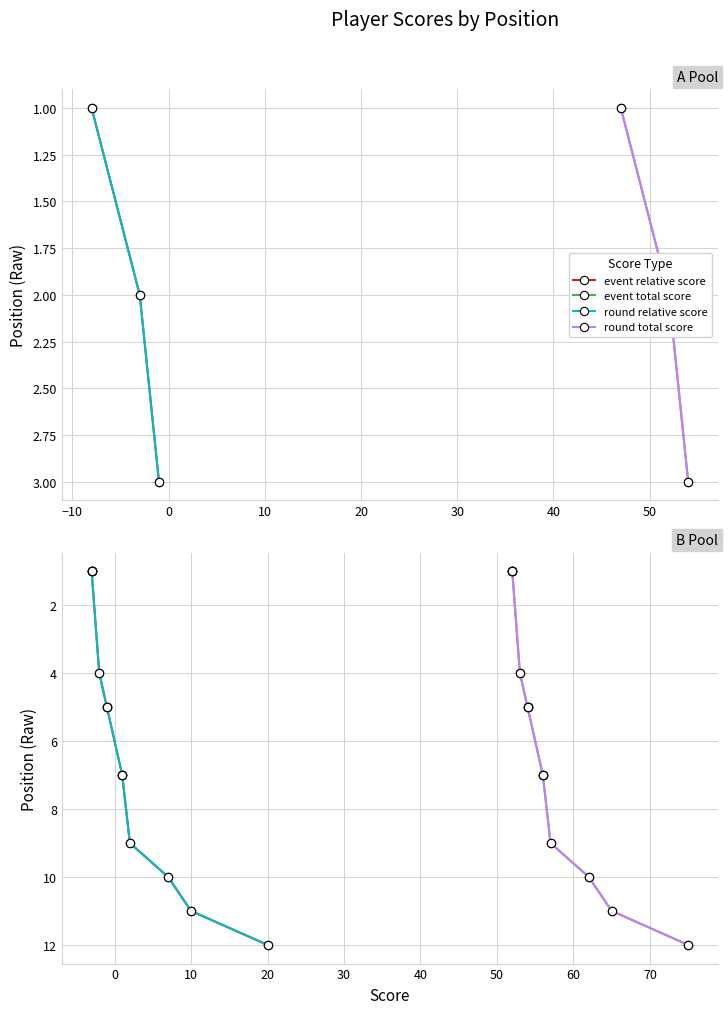

How many values in the event relative score series exceed 7?

4